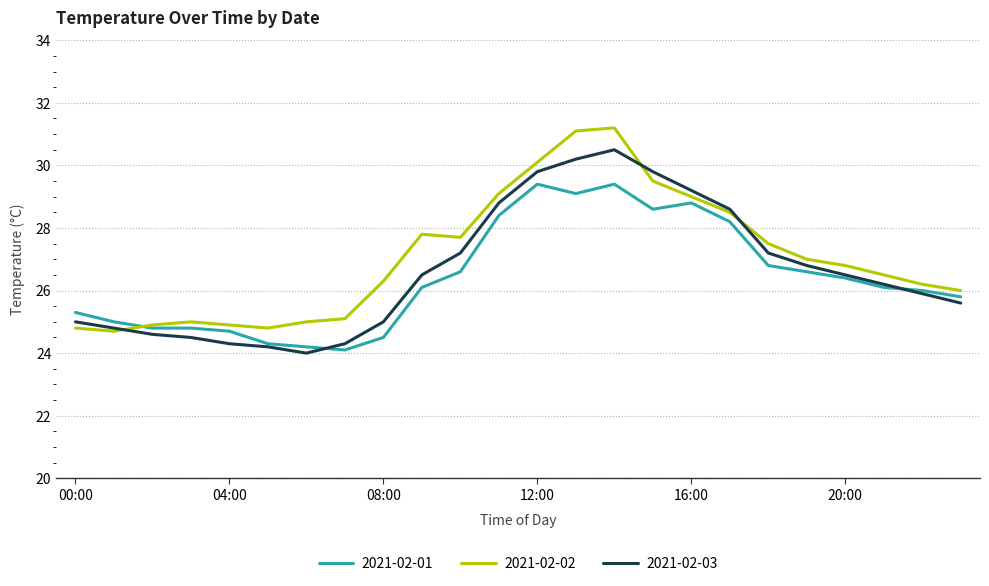

Does the chart have visible grid lines?

Yes